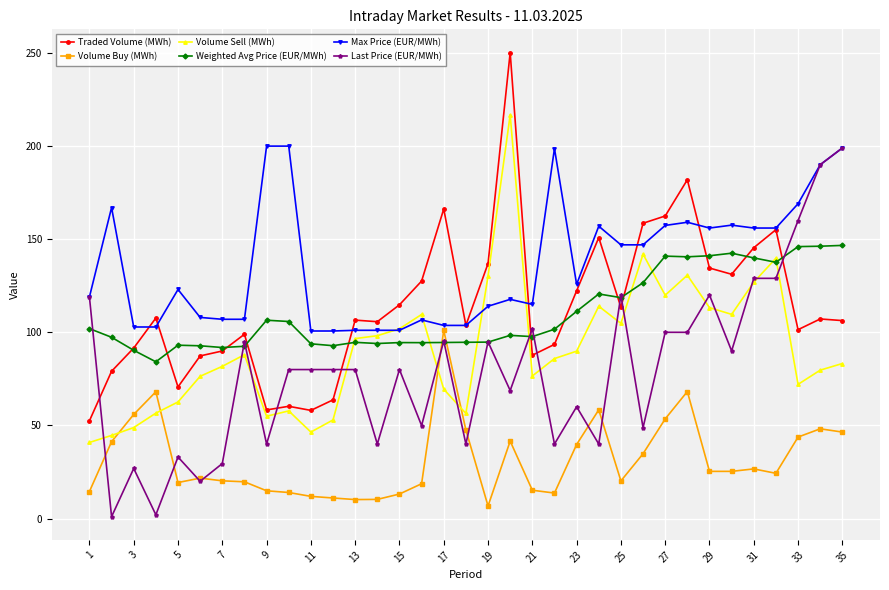

How many data points in Volume Sell (MWh) are above 85?

18